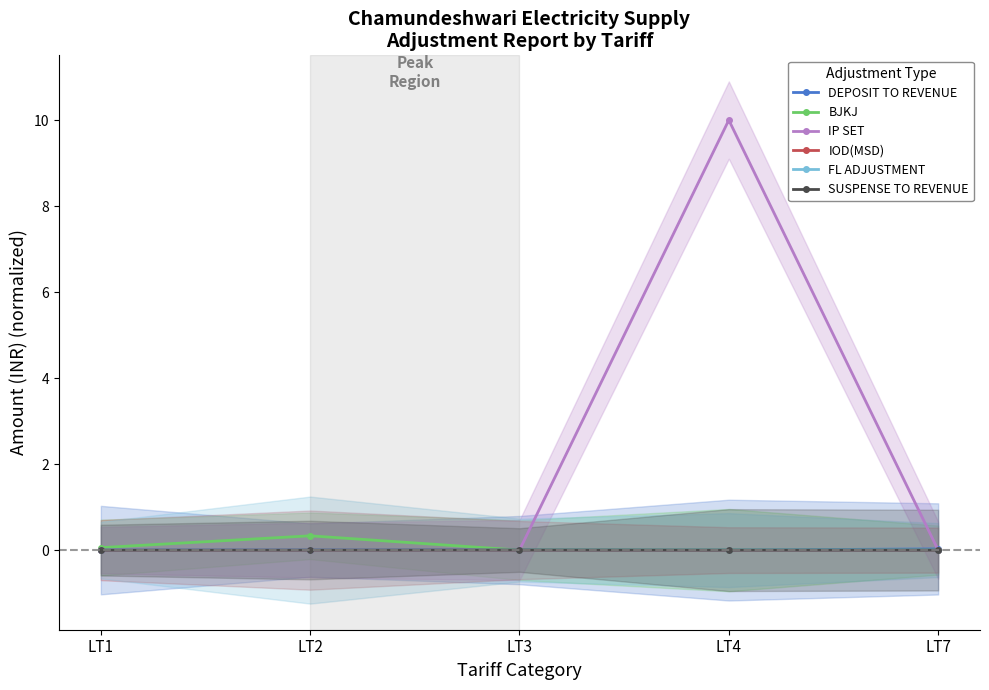

True or false: FL ADJUSTMENT and BJKJ intersect in this chart.

False